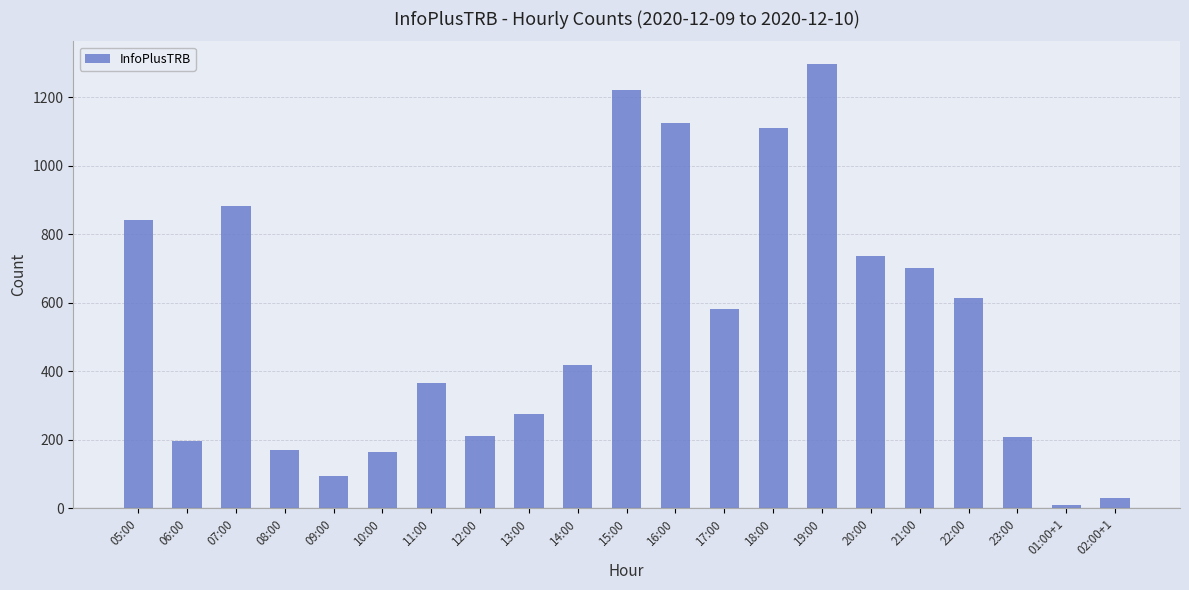

Is it true that the value at 05:00 is 843?

True